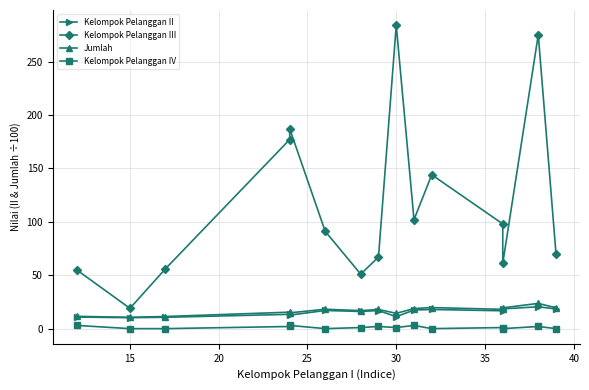

At which category does Kelompok Pelanggan III reach its first local valley?

15